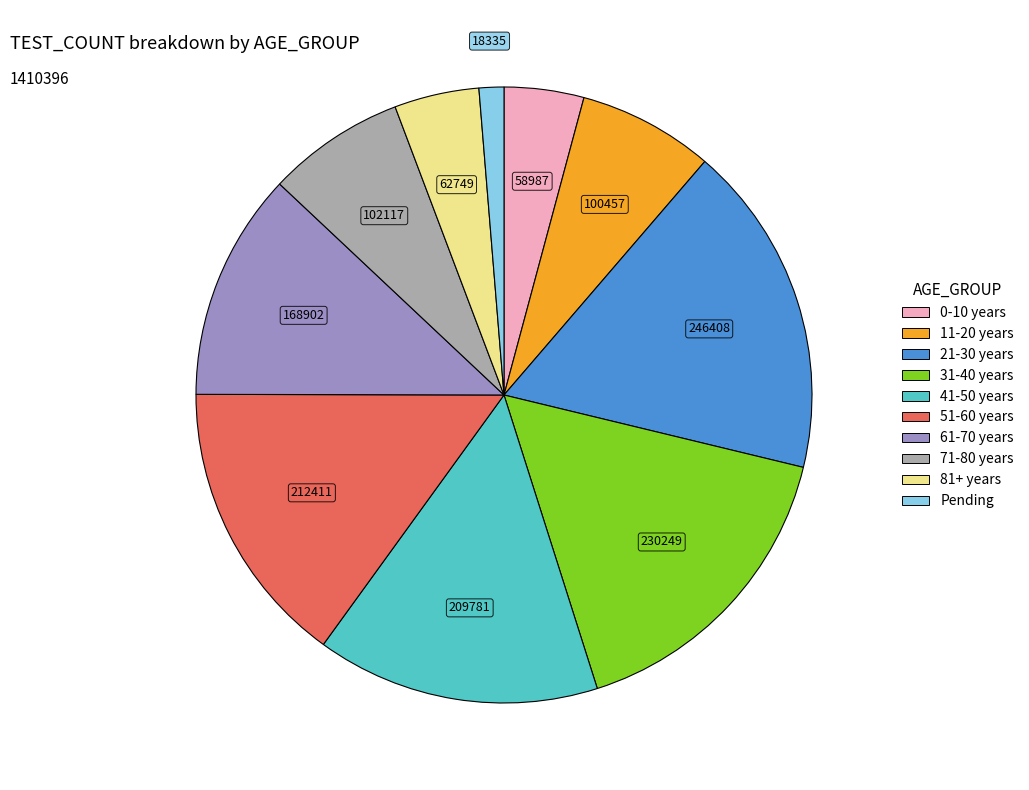

Approximately how many times larger is the value at 11-20 years compared to 61-70 years?

0.6